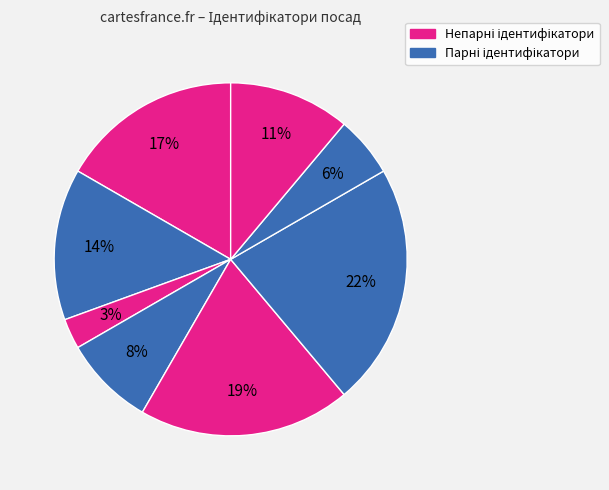

To the nearest percent, what is the average slice percentage?

12%